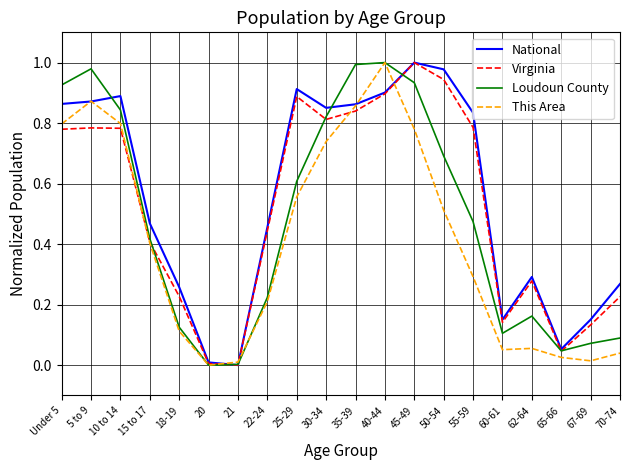

How many times do This Area and Virginia cross each other?

5